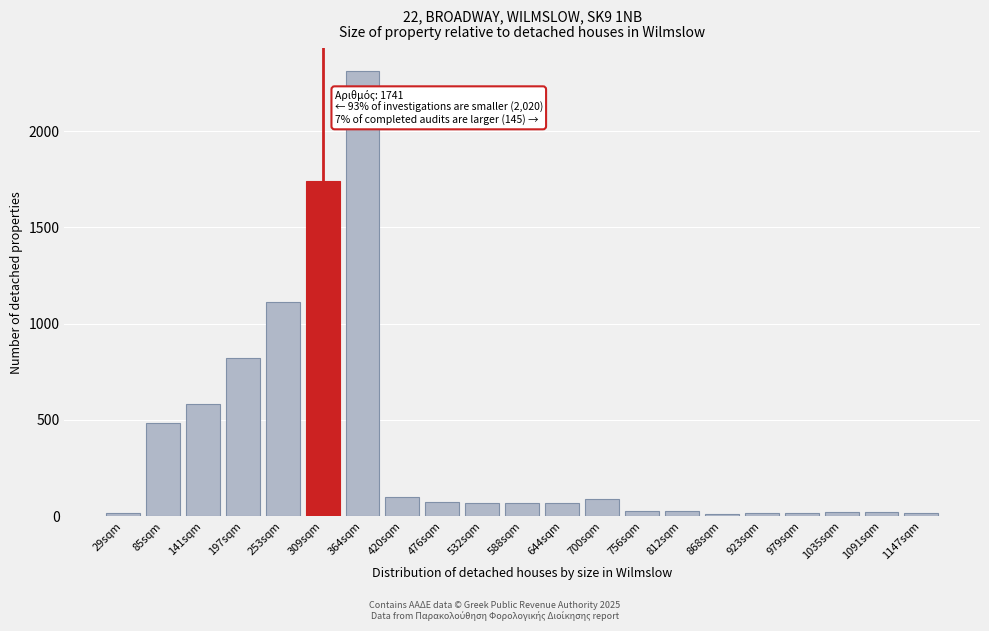

What is the average value?

367